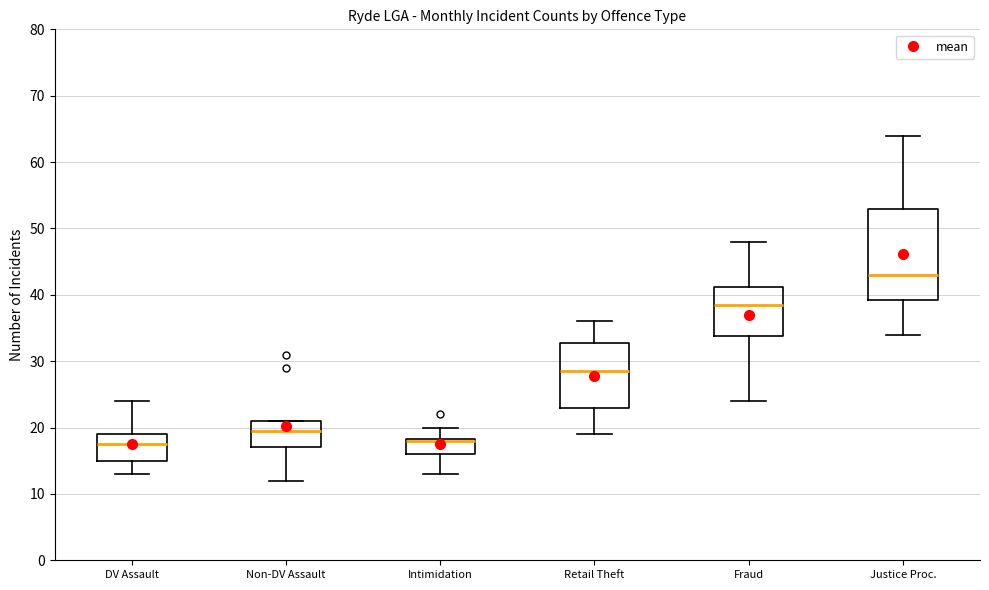

Comparing the boxes themselves (not the whiskers), which one is the tallest?

Justice Proc.